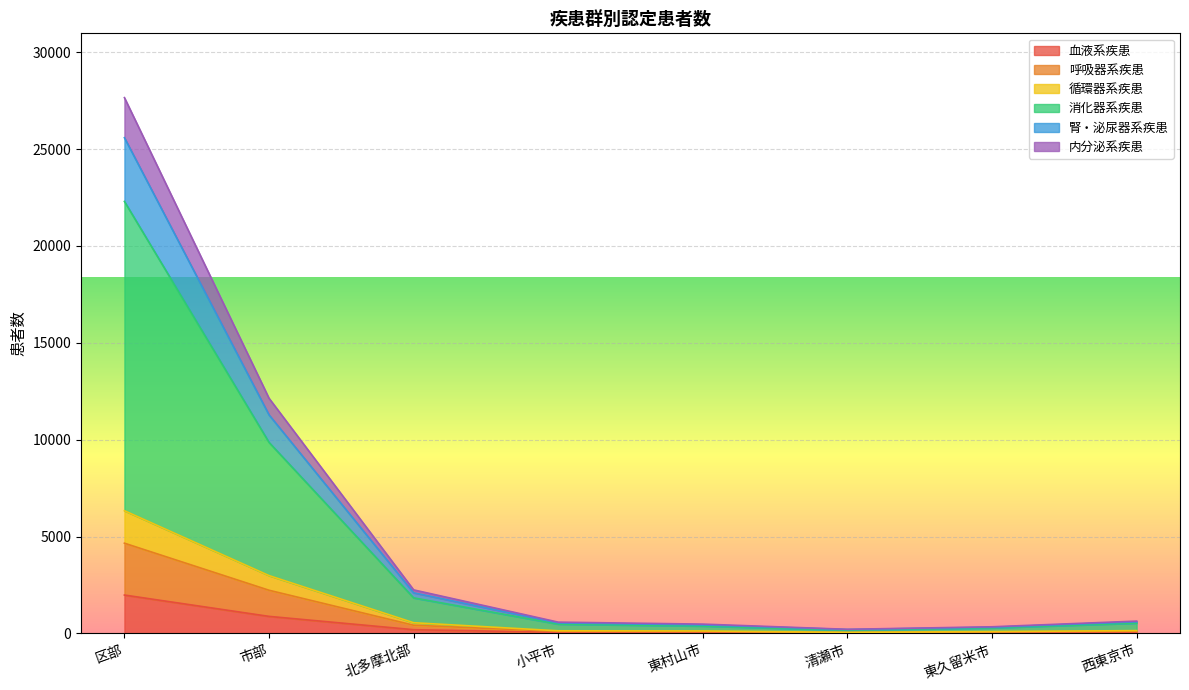

How many series are shown in this chart?

6